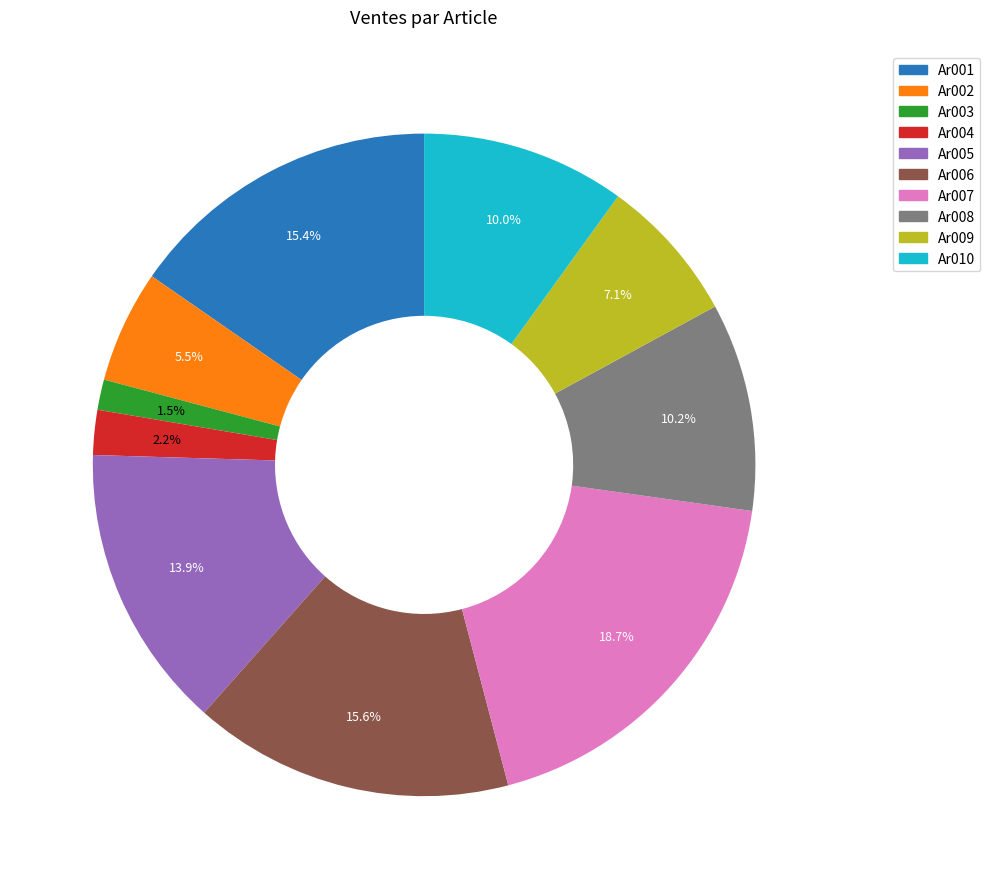

What is the total percentage of Ar004 and Ar003?

3.7%